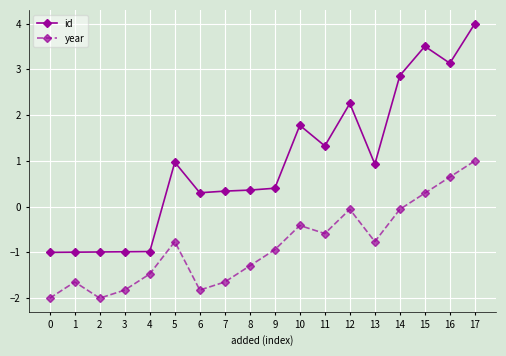

True or false: id and year intersect in this chart.

False